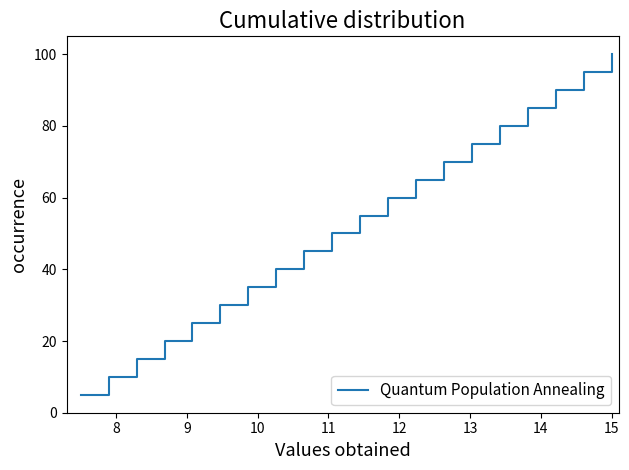

What is the smallest value displayed?

5.0